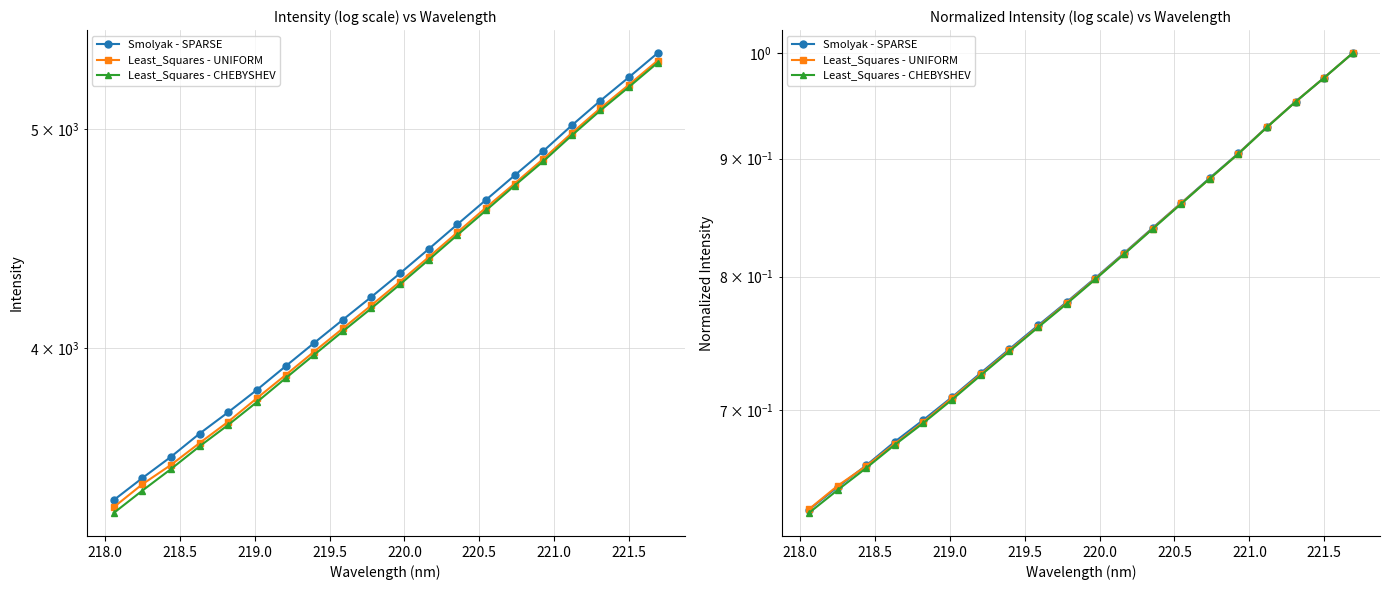

What is the total value across all series at 14?

2.6